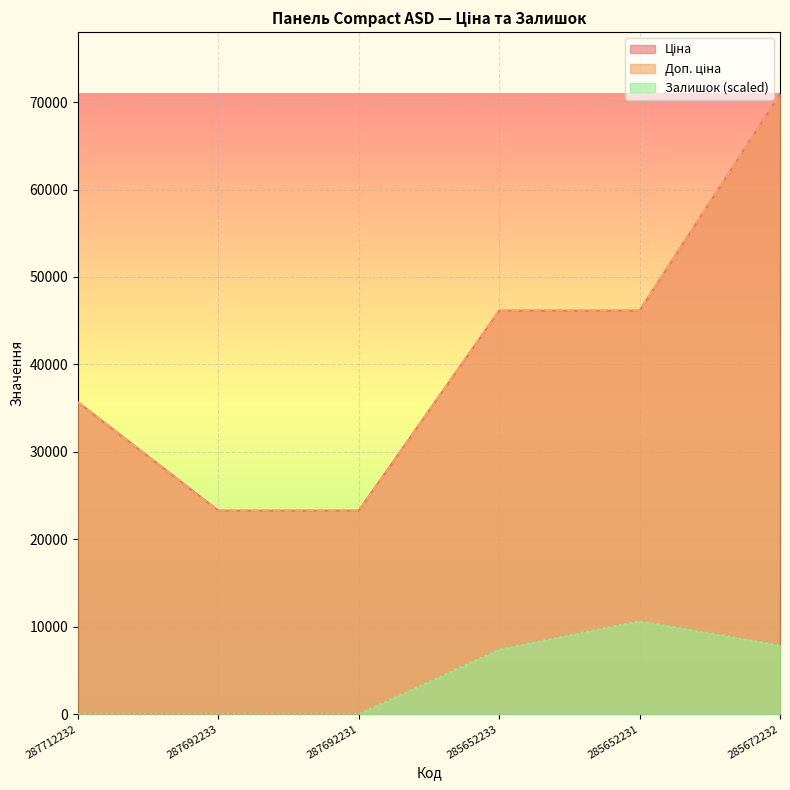

What is the value of the Доп. ціна point at the 4th from the left?

46143.9